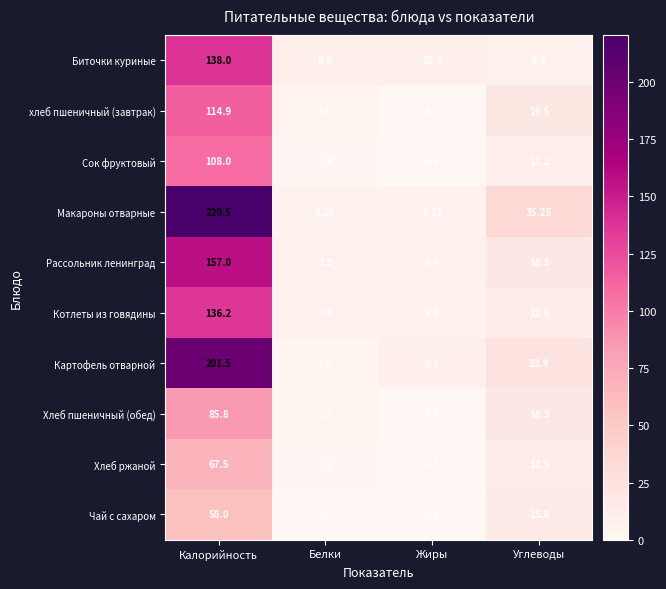

How many data points in Макароны отварные are above 35?

2